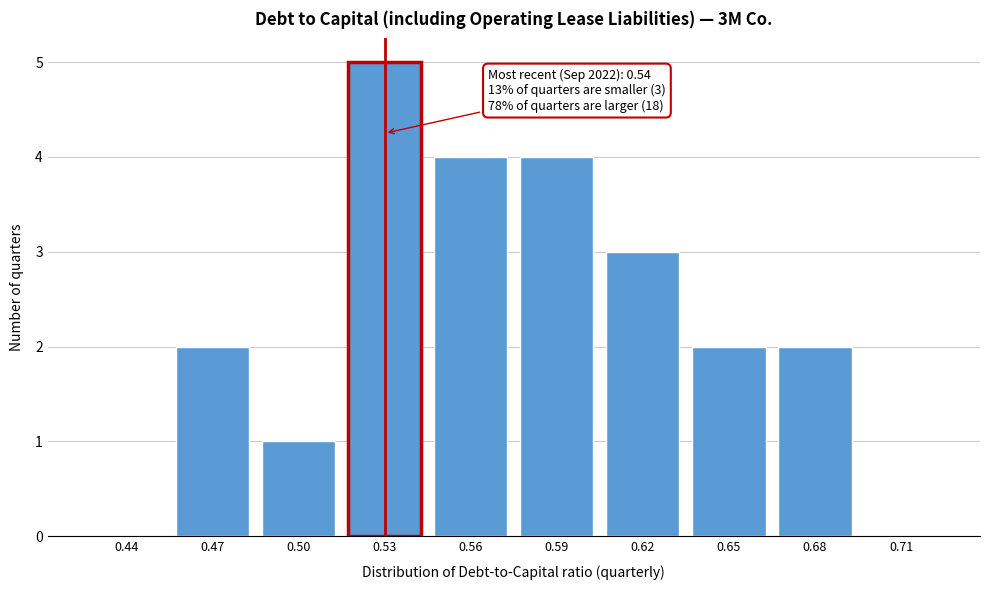

Reading right to left, list all the values displayed in this chart.

0.71=0	0.68=2	0.65=2	0.62=3	0.59=4	0.56=4	0.53=5	0.50=1	0.47=2	0.44=0